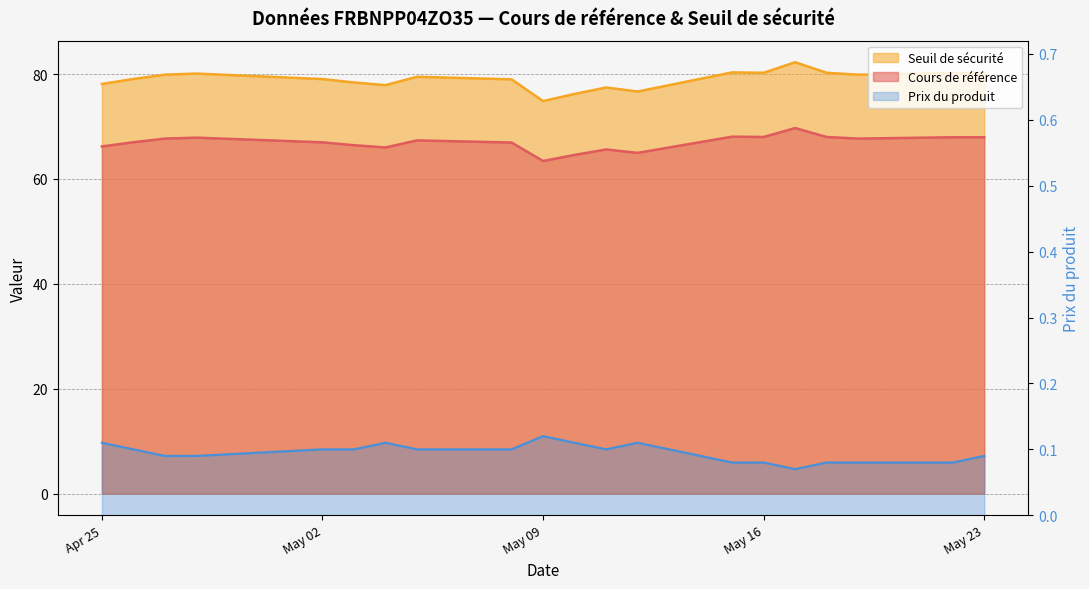

Reading left to right, extract all data points from this chart.

Cours de référence: 68.0	68.0	67.7	68.0	69.7	68.0	68.1	65.0	65.6	64.6	63.4	66.9	67.3	66.0	66.4	67.0	67.9	67.7	67.0	66.2
Seuil de sécurité: 80.2	80.2	79.9	80.2	82.2	80.2	80.3	76.7	77.4	76.2	74.8	79.0	79.5	77.9	78.4	79.0	80.1	79.9	79.1	78.1
Prix du produit: 0.1	0.1	0.1	0.1	0.1	0.1	0.1	0.1	0.1	0.1	0.1	0.1	0.1	0.1	0.1	0.1	0.1	0.1	0.1	0.1